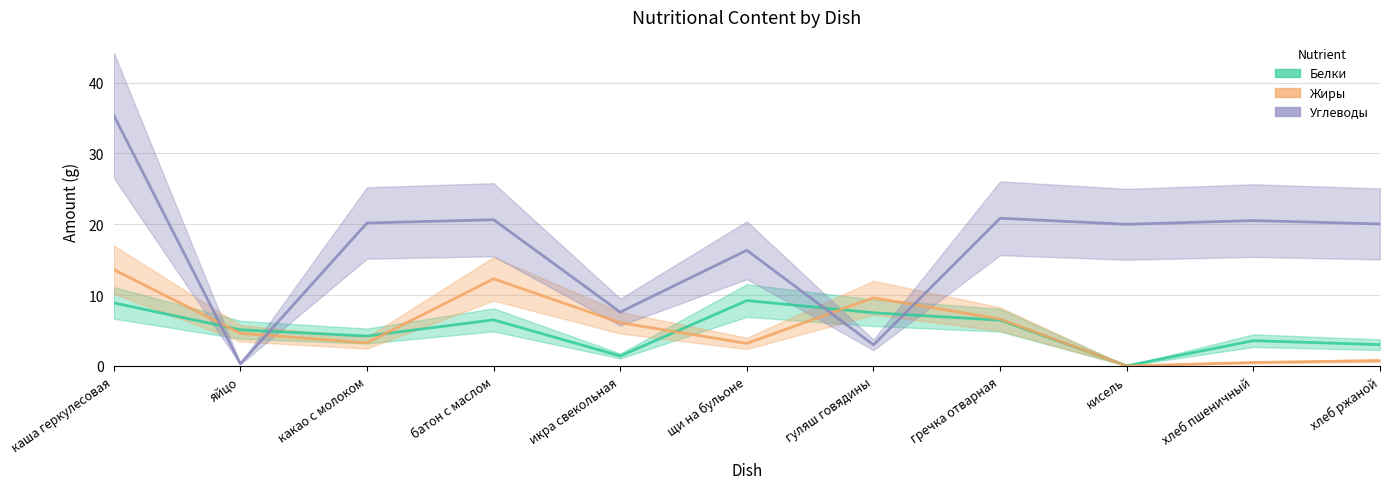

Which series changed the most between батон с маслом and щи на бульоне?

Жиры